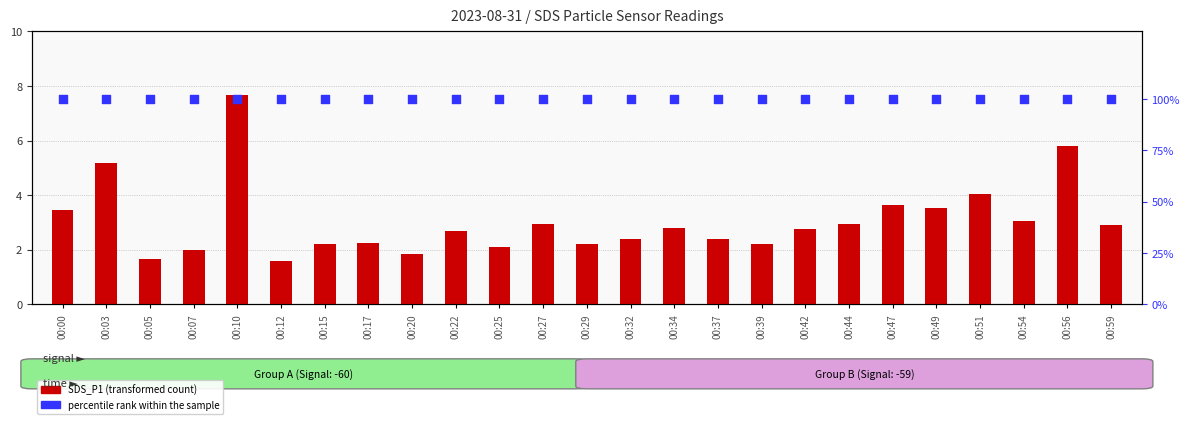

What are all the series names shown in the legend?

SDS_P1 (transformed count), percentile rank within the sample